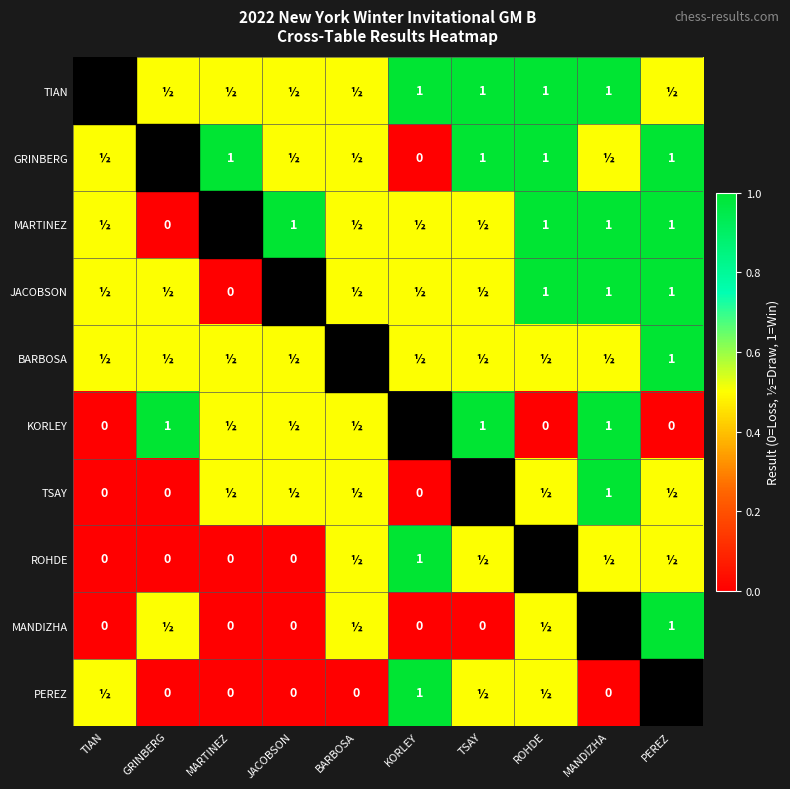

The MARTINEZ series shows 1.6 at PEREZ. True or false?

False